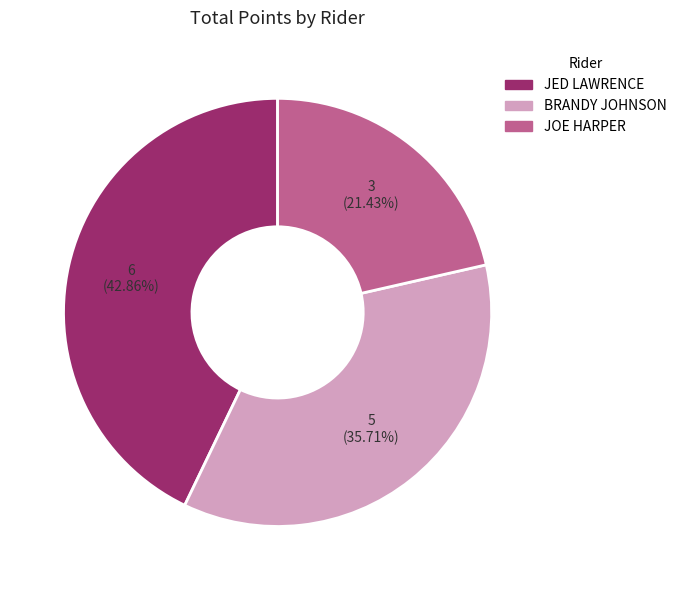

Do JOE HARPER and BRANDY JOHNSON together represent more than half of the pie?

Yes